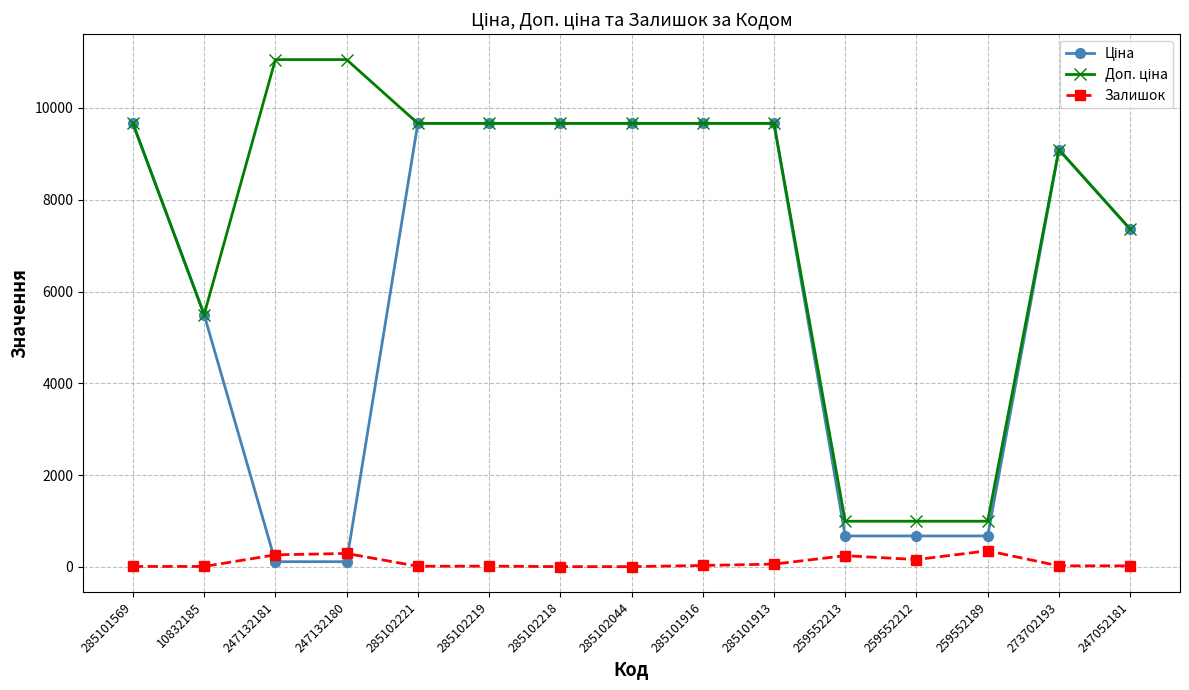

At how many categories does at least one series exceed 505?

15